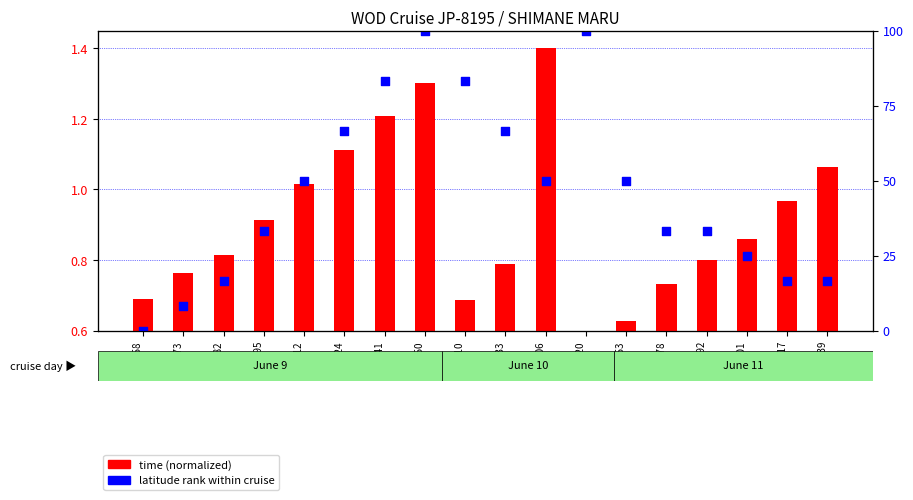

Is the value of time (normalized) at 572678 greater than the value of latitude rank at 572717?

No